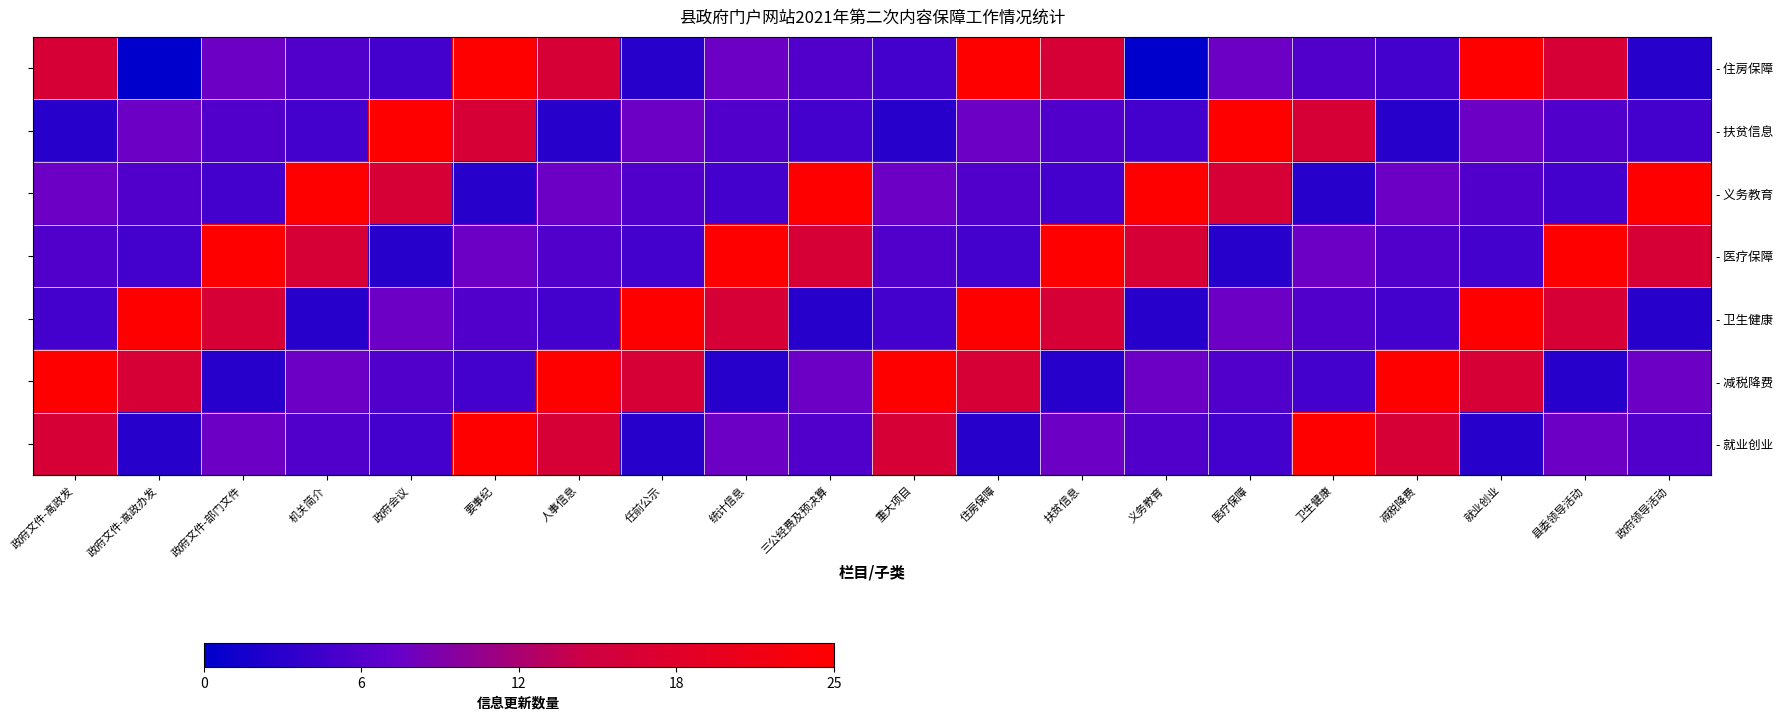

What is the average value of the - 义务教育 series?

11